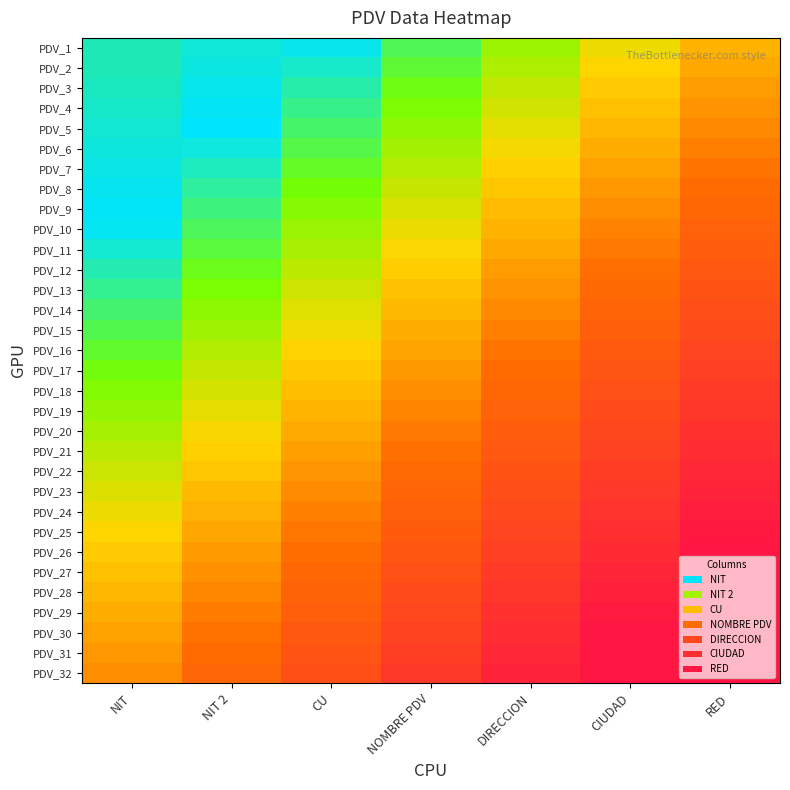

Count the number of data series in this chart.

32